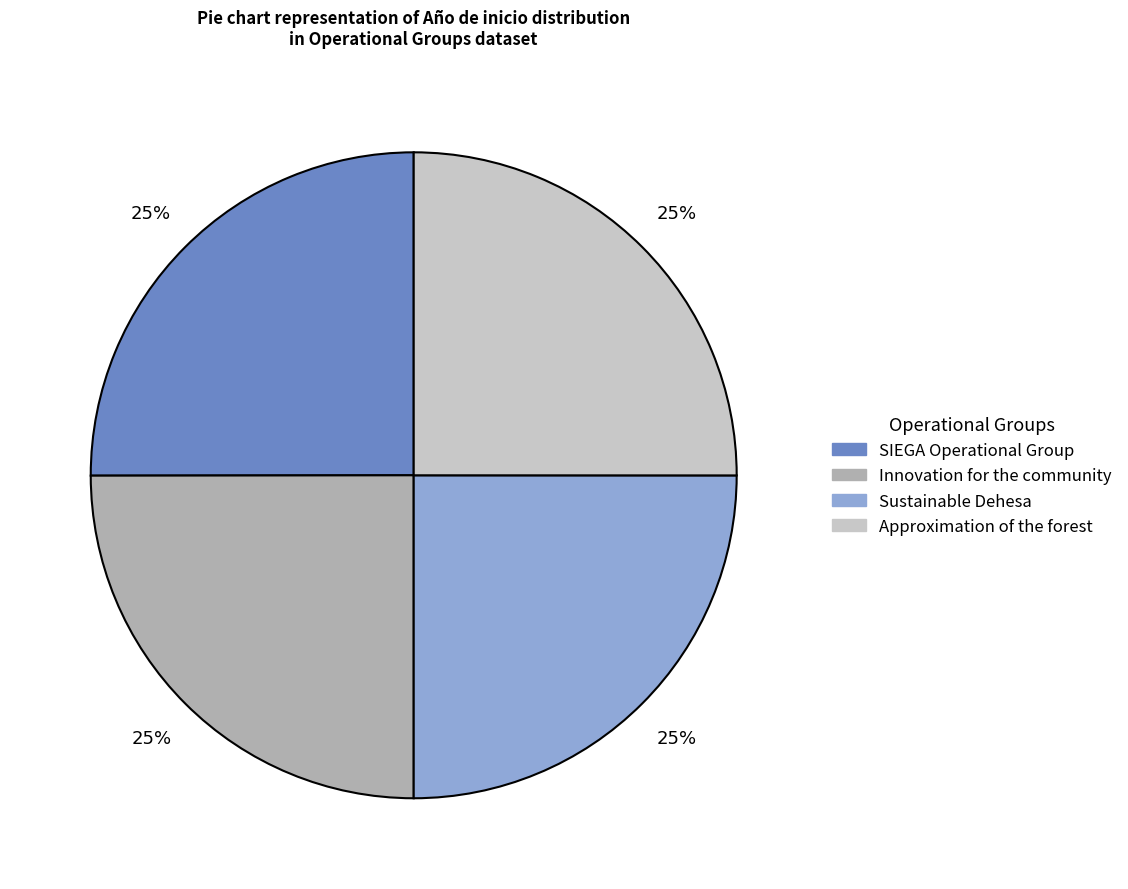

True or false: Sustainable Dehesa accounts for 16% of the total.

False